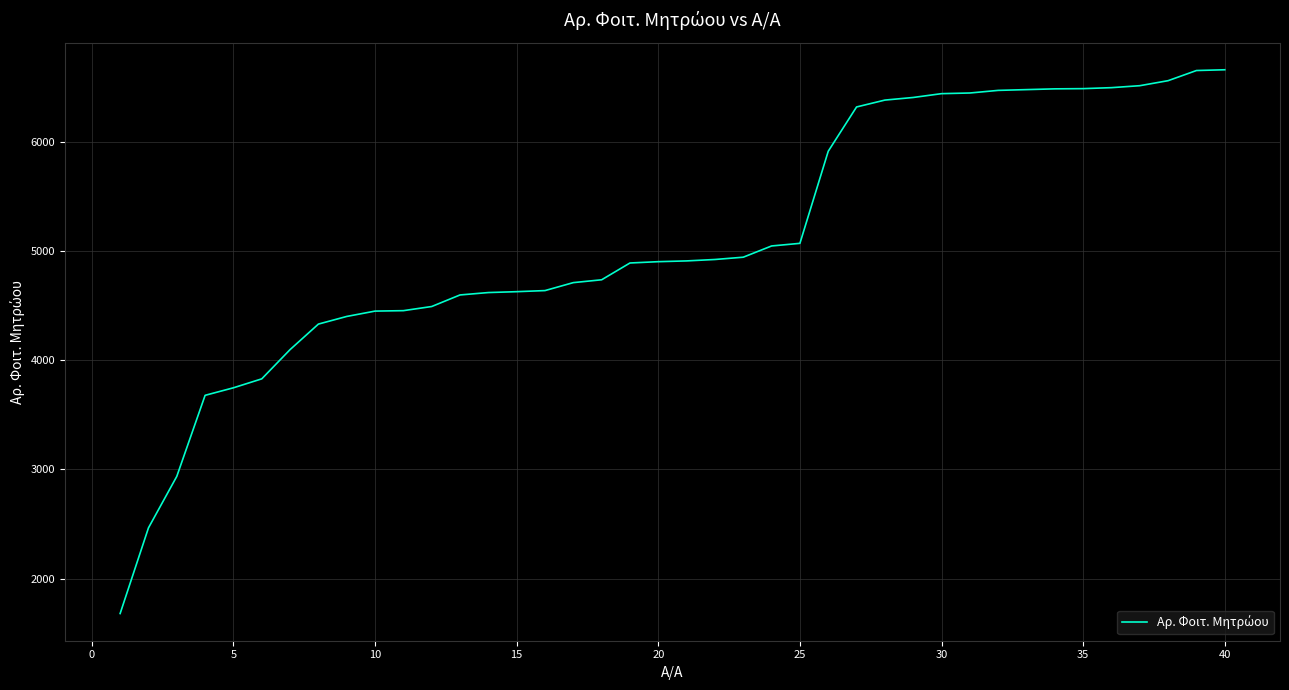

What is the difference between the maximum and minimum values?

4984